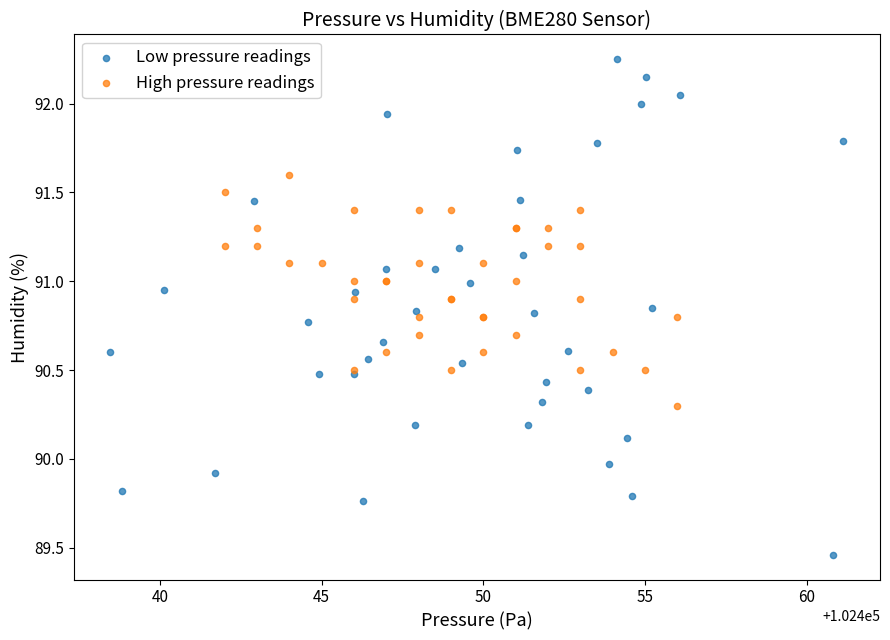

Which series contains the lowest Y value?

Low pressure readings